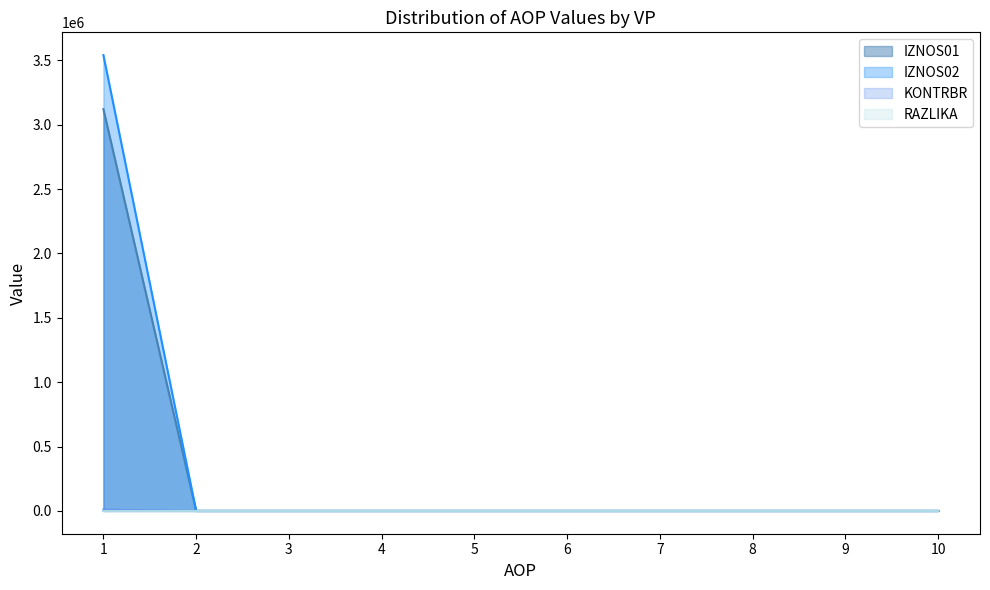

What is the difference between the IZNOS02 values at 8 and 1?

3541148.9